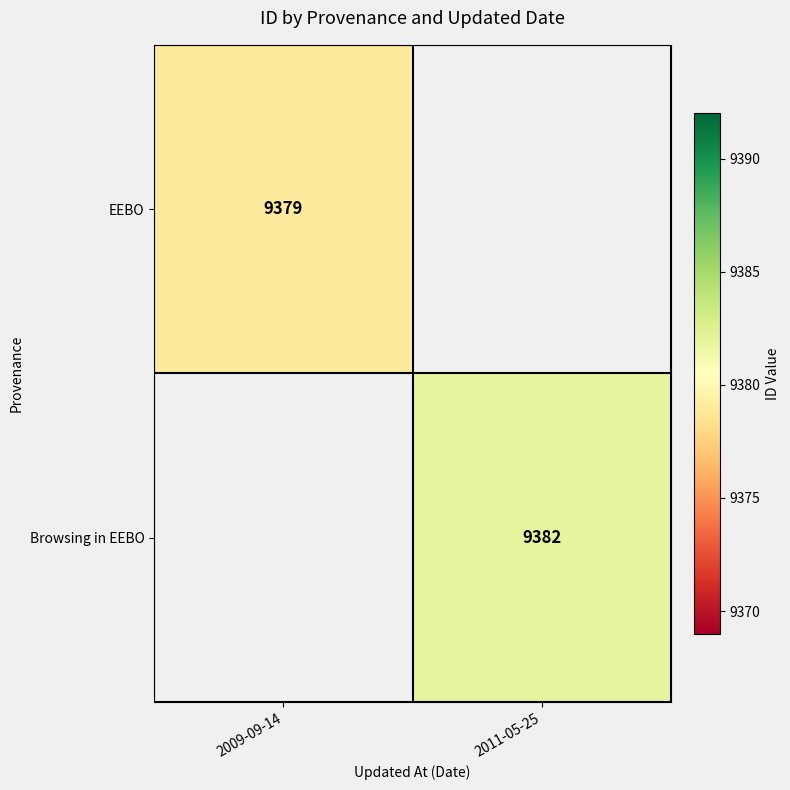

How many distinct data groups are displayed?

2